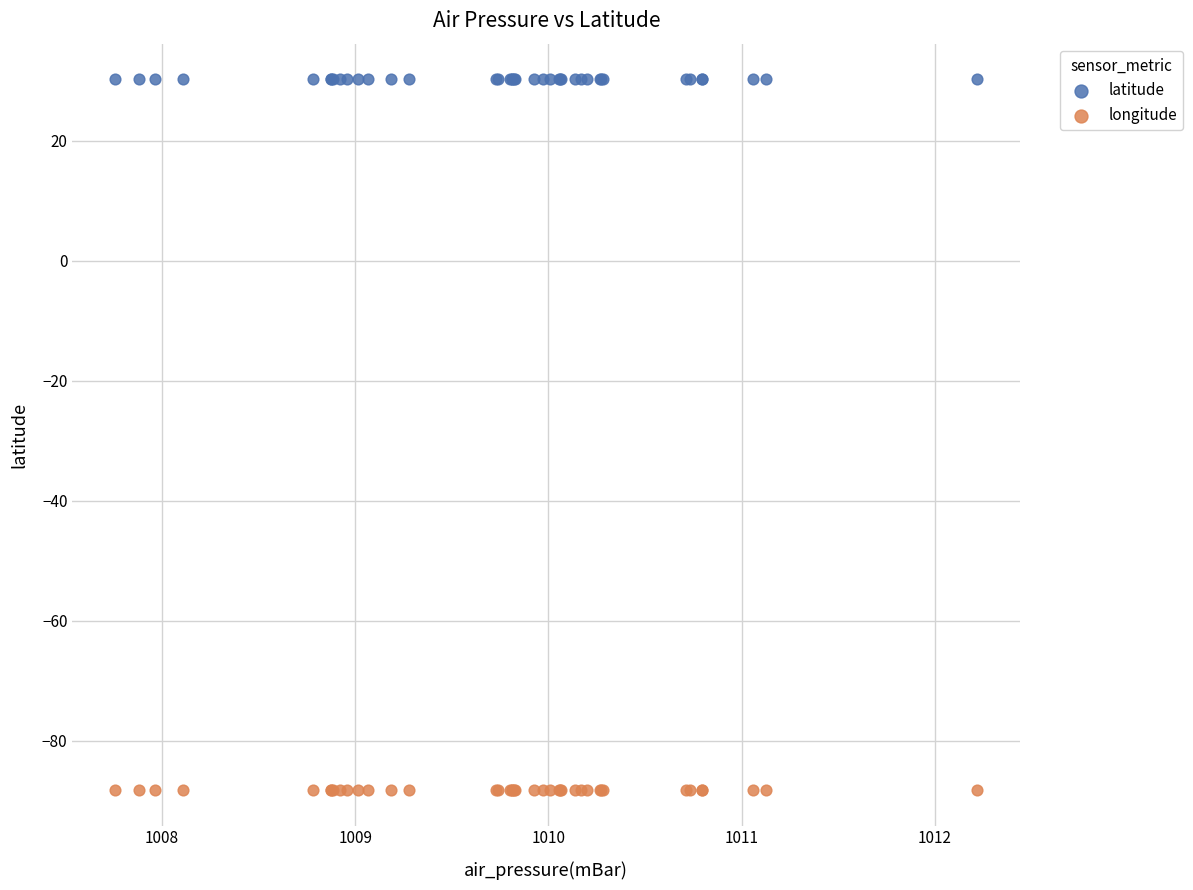

Which series contains the lowest Y value?

longitude